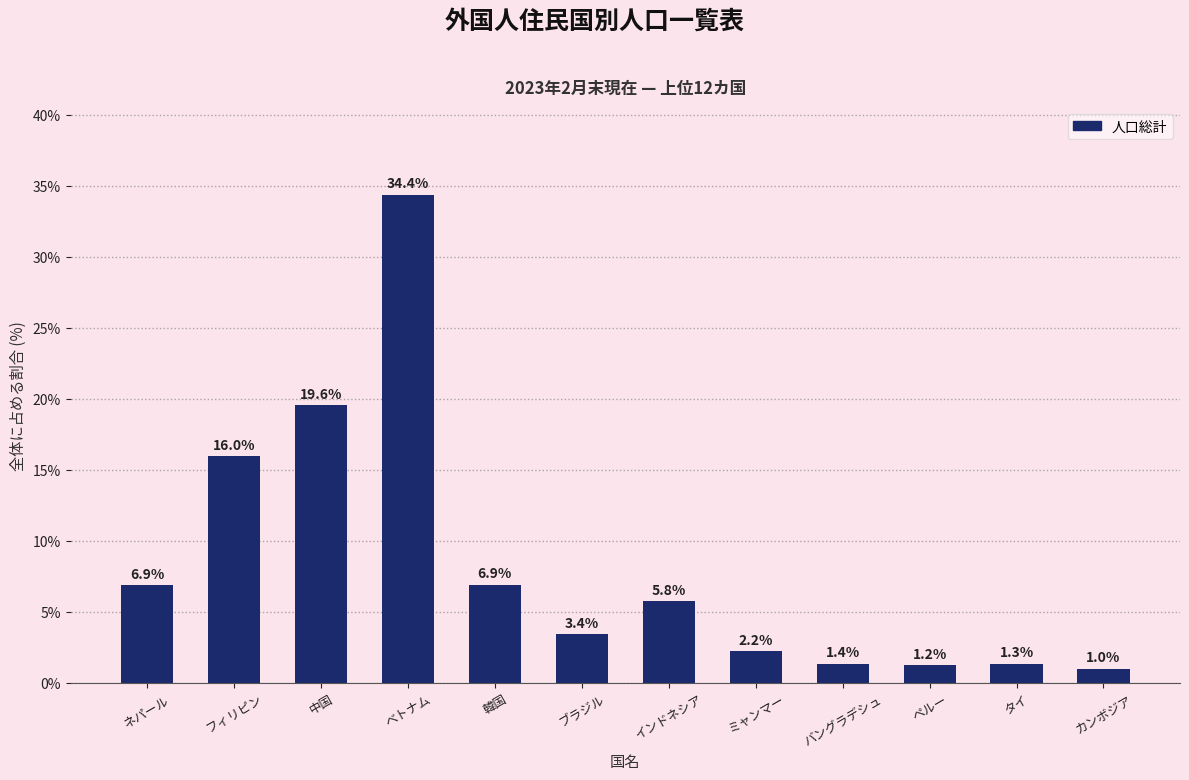

Approximately how many times larger is the value at フィリピン compared to インドネシア?

2.8